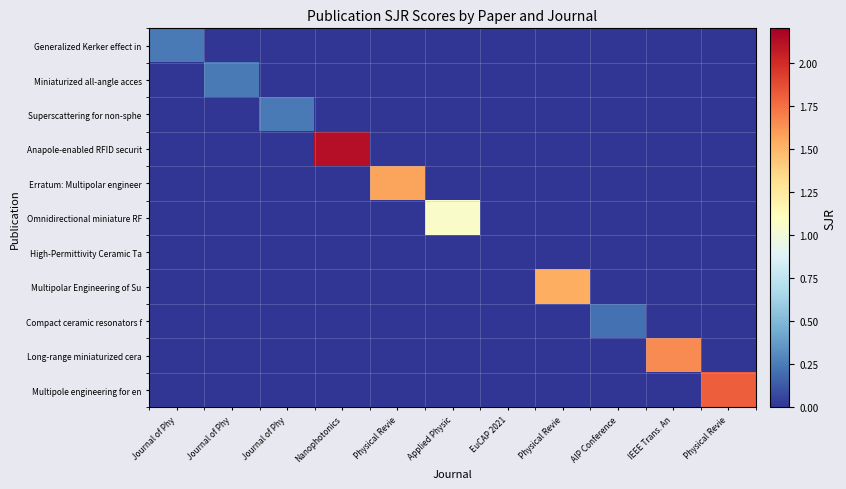

How many series are shown in this chart?

11